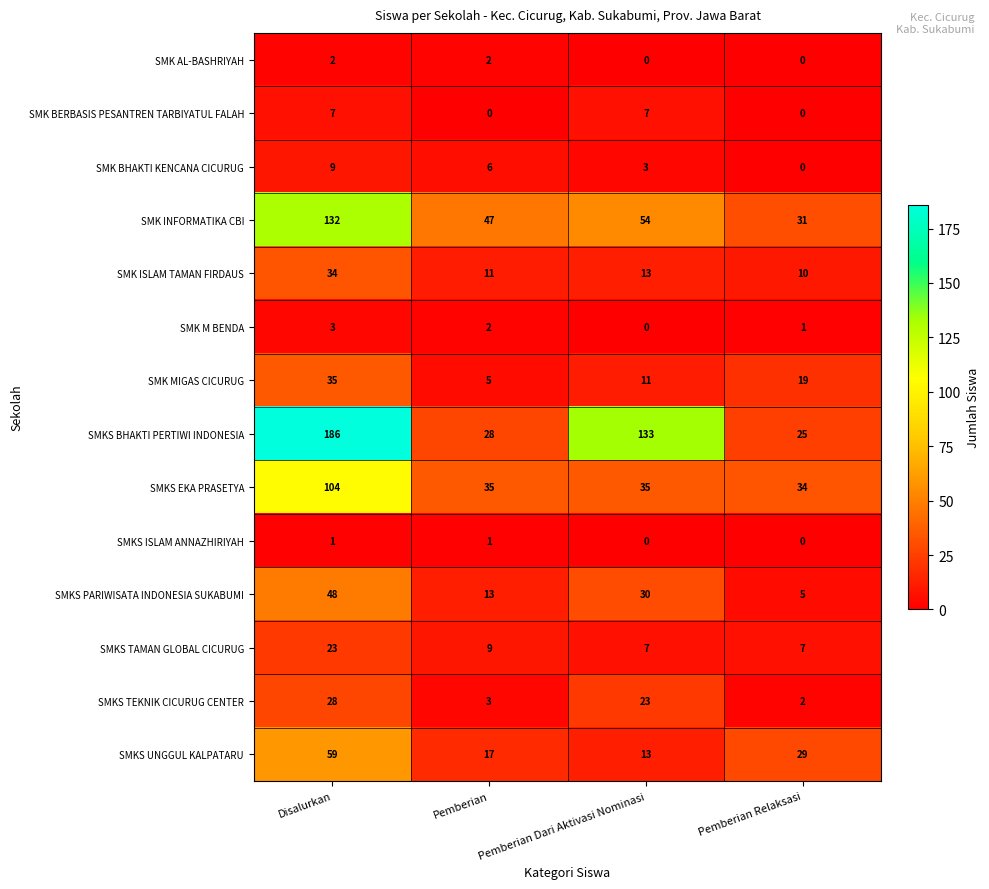

Which series changed the most between Pemberian and Pemberian Dari Aktivasi Nominasi?

SMKS BHAKTI PERTIWI INDONESIA